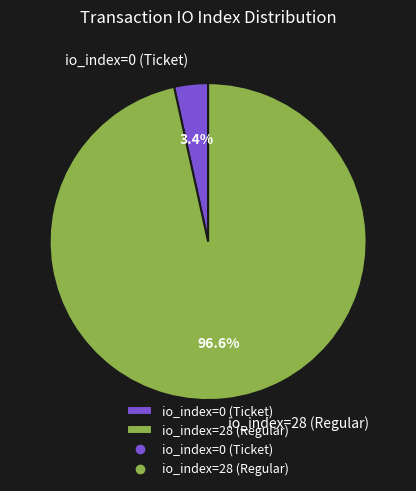

To the nearest percent, what is the combined percentage of io_index=28 (Regular) and io_index=0 (Ticket)?

100%